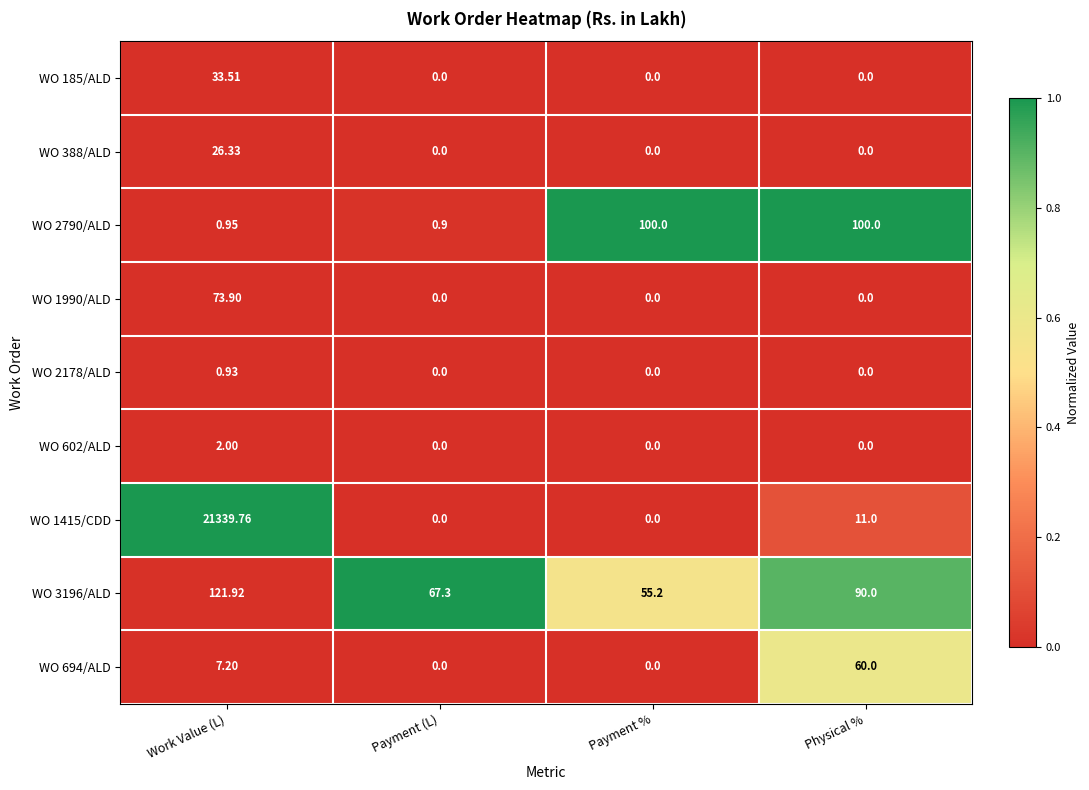

At which category does the chart reach its peak across all series?

Work Value (L)